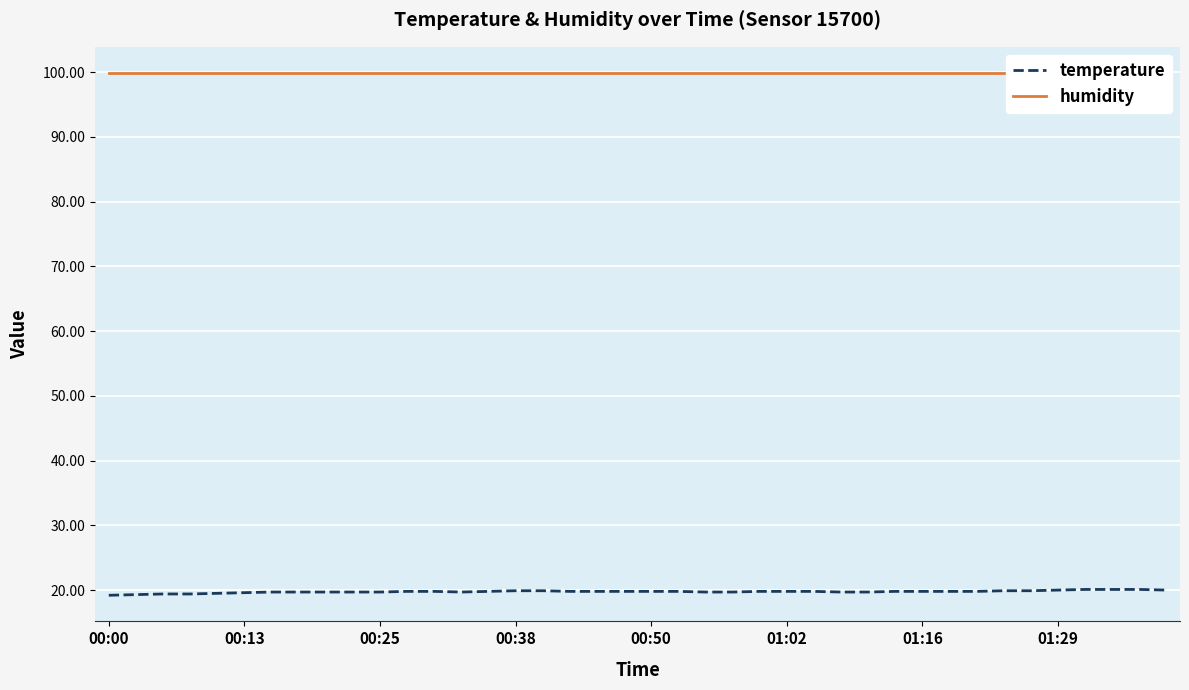

What is the value of the temperature point at the 34th from the left?

19.9